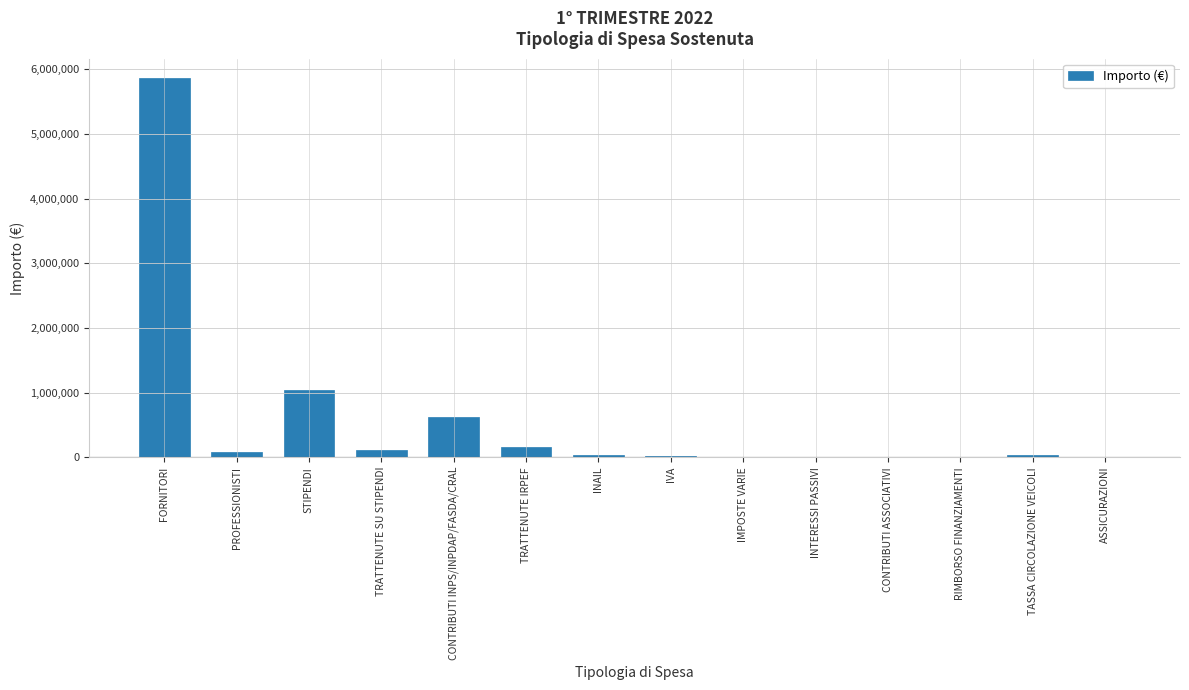

Between FORNITORI and TASSA CIRCOLAZIONE VEICOLI, which is larger?

FORNITORI